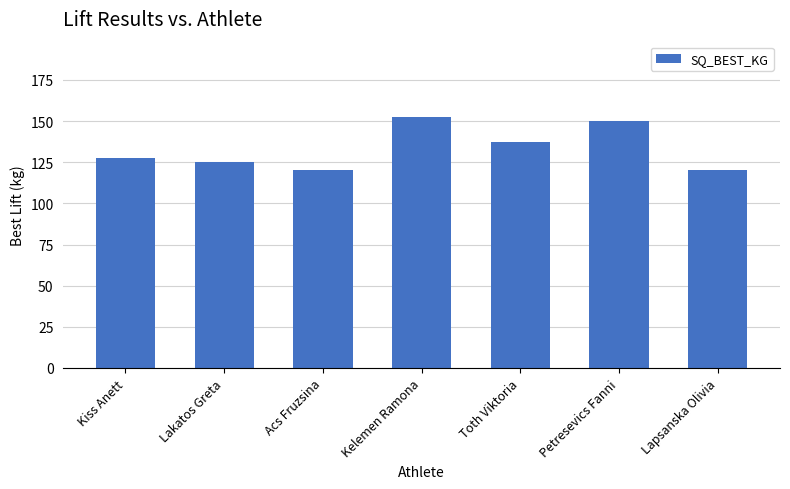

Read the value at Acs Fruzsina.

120.0